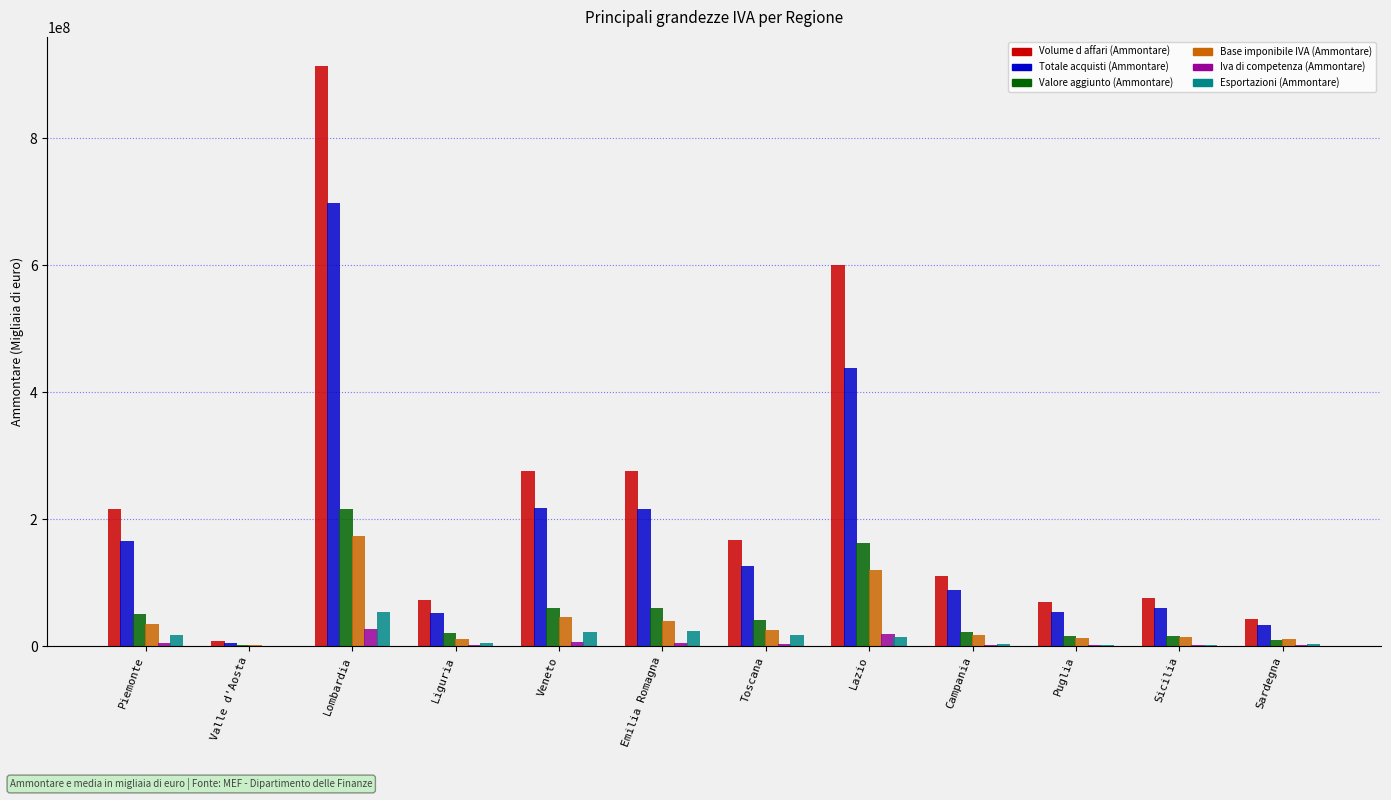

What is the average value of the Iva di competenza (Ammontare) series?

6172120